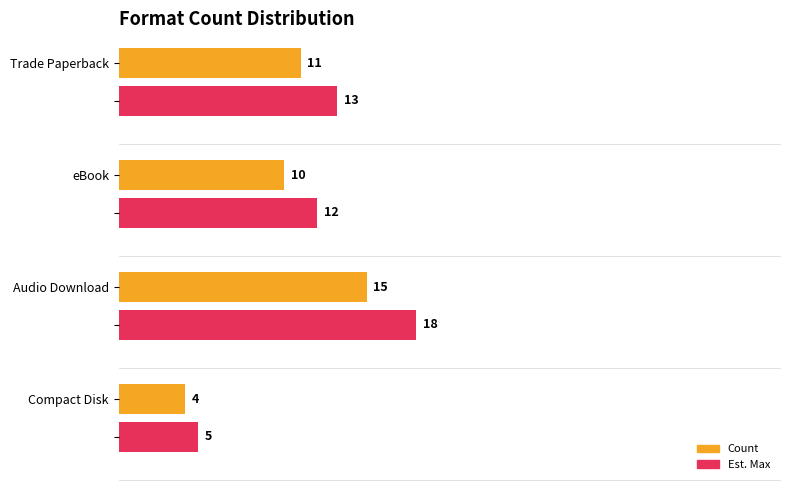

What is the average value?

11